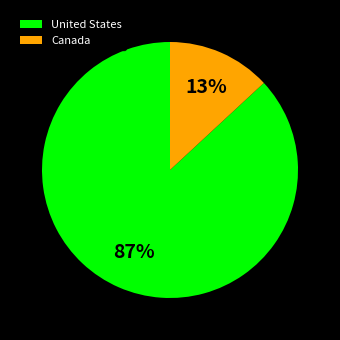

Which slice is the smallest?

Canada